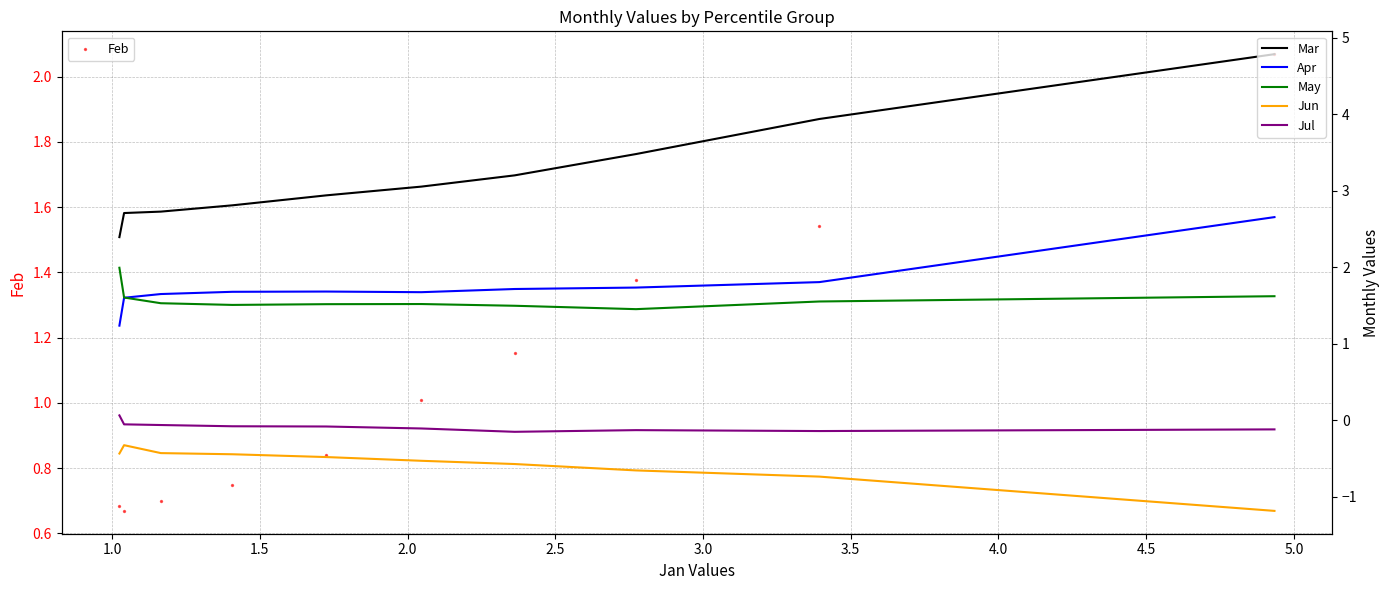

Which series contains the lowest Y value?

Jun